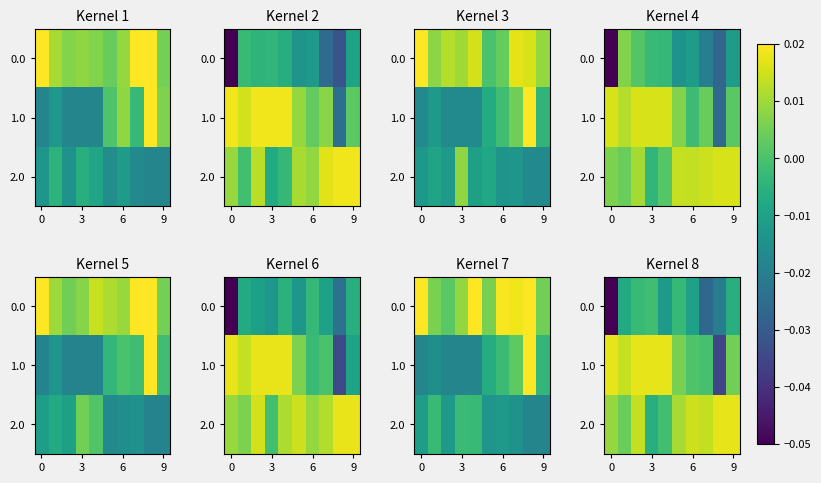

Count the number of categories in the chart.

10